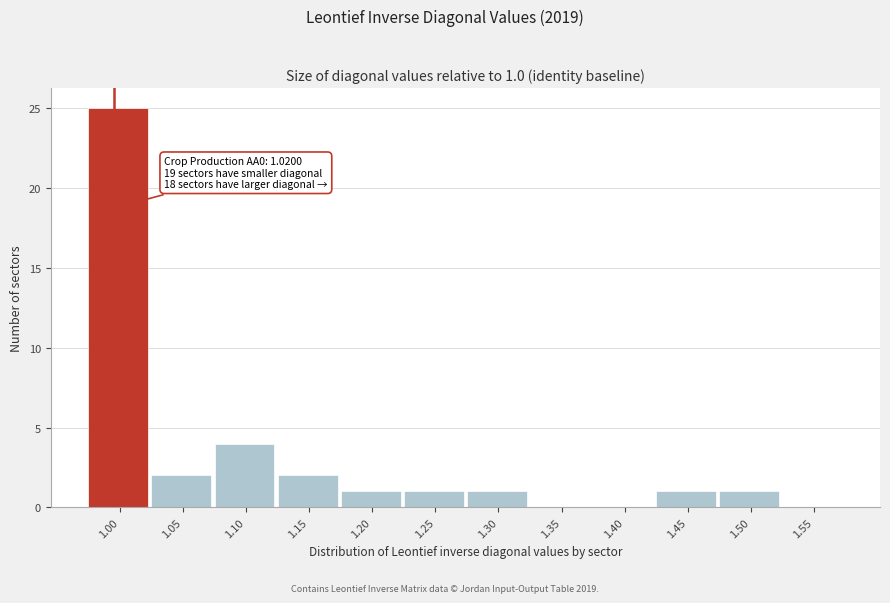

Reading right to left, transcribe all the data shown in this chart.

1.55=0	1.50=1	1.45=1	1.40=0	1.35=0	1.30=1	1.25=1	1.20=1	1.15=2	1.10=4	1.05=2	1.00=25